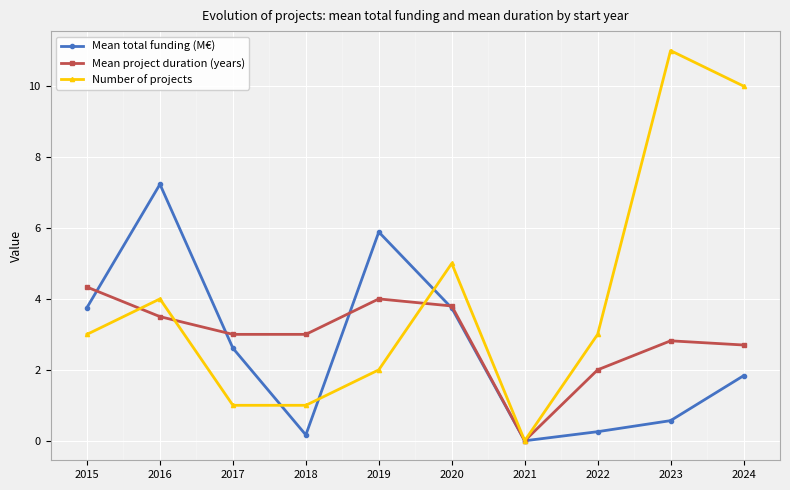

What is the value of the Mean project duration (years) point at the 4th from the left?

3.0